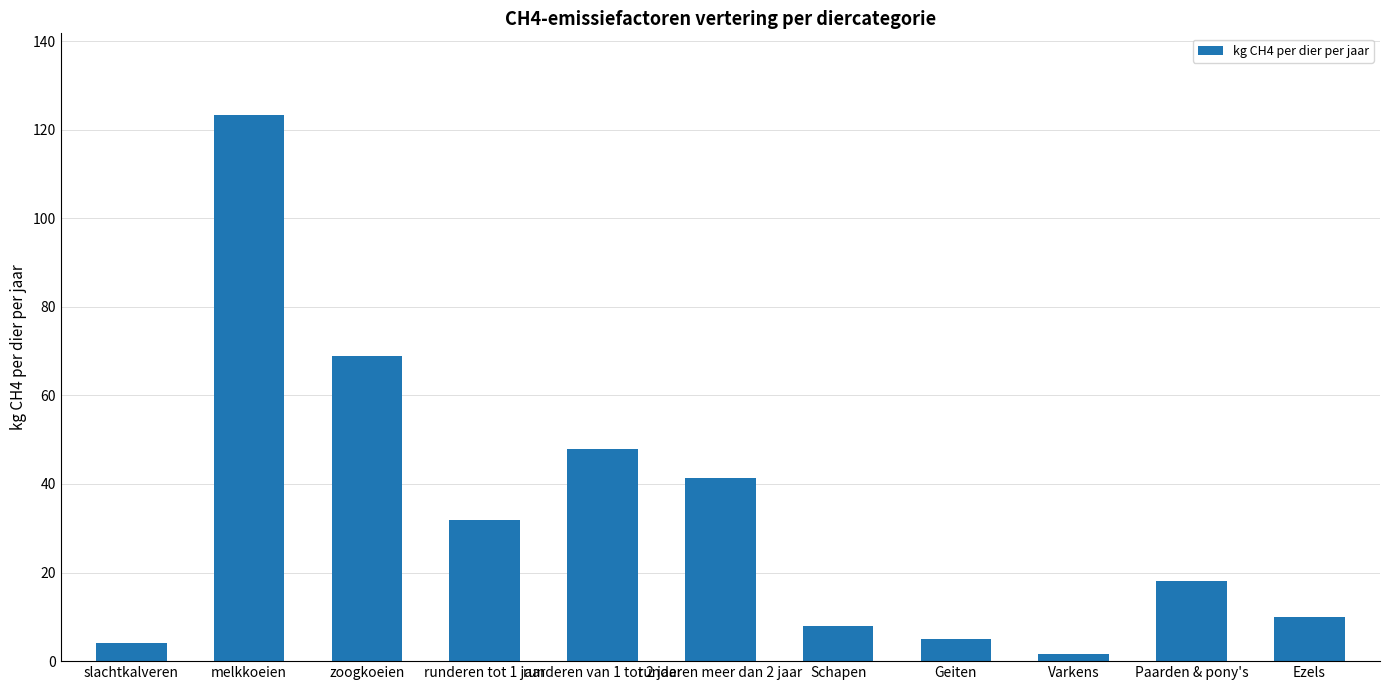

The chart shows a value of 72.1 at runderen van 1 tot 2 jaar. True or false?

False